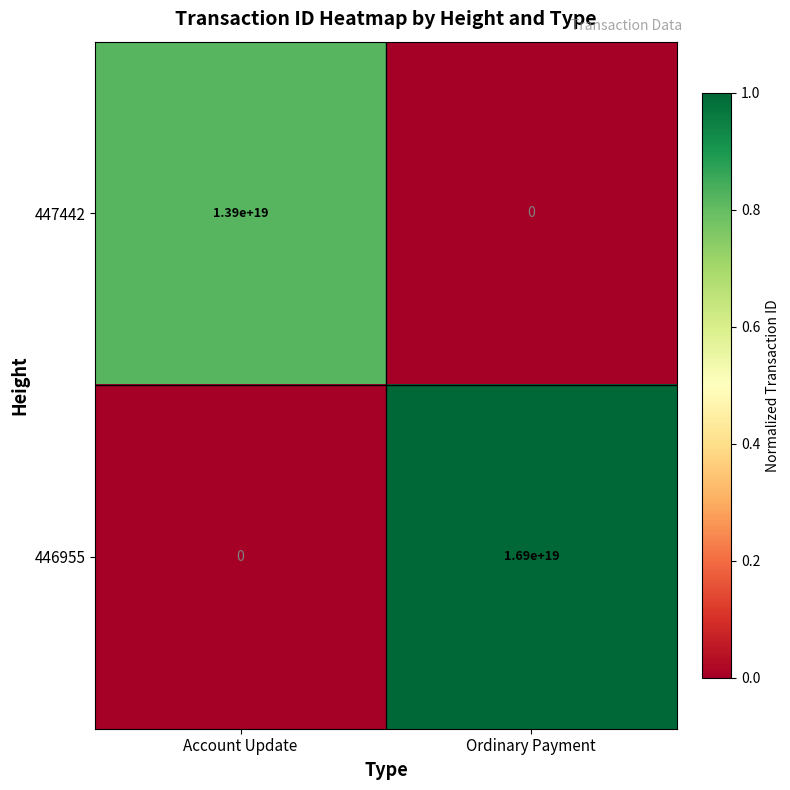

How many positive values does the 447442 series have?

1